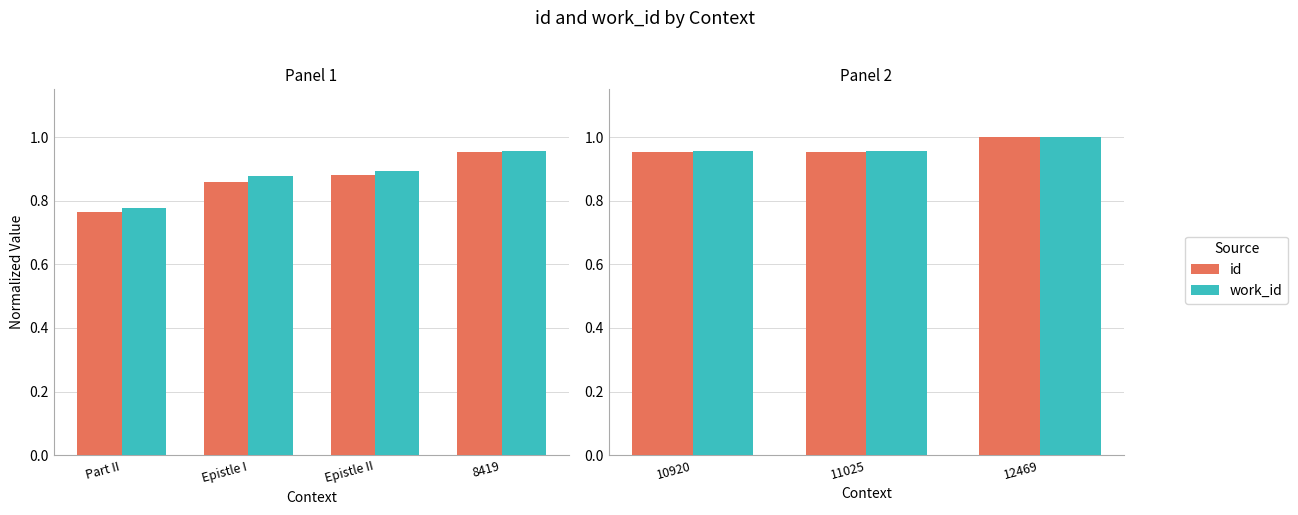

What is the value of the work_id bar at the 1st from the left?

1.0